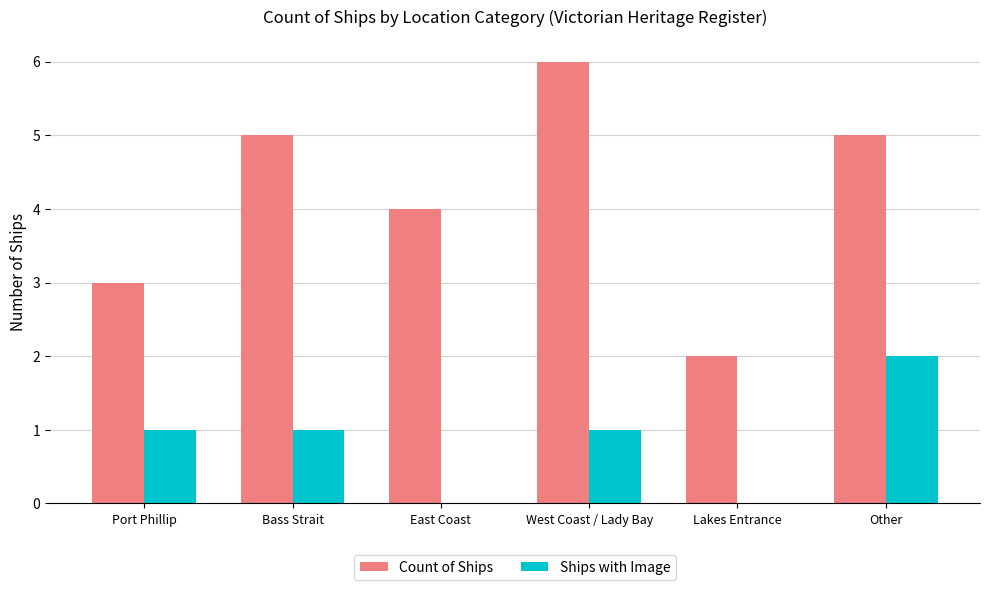

What is the sum of all Count of Ships values?

25